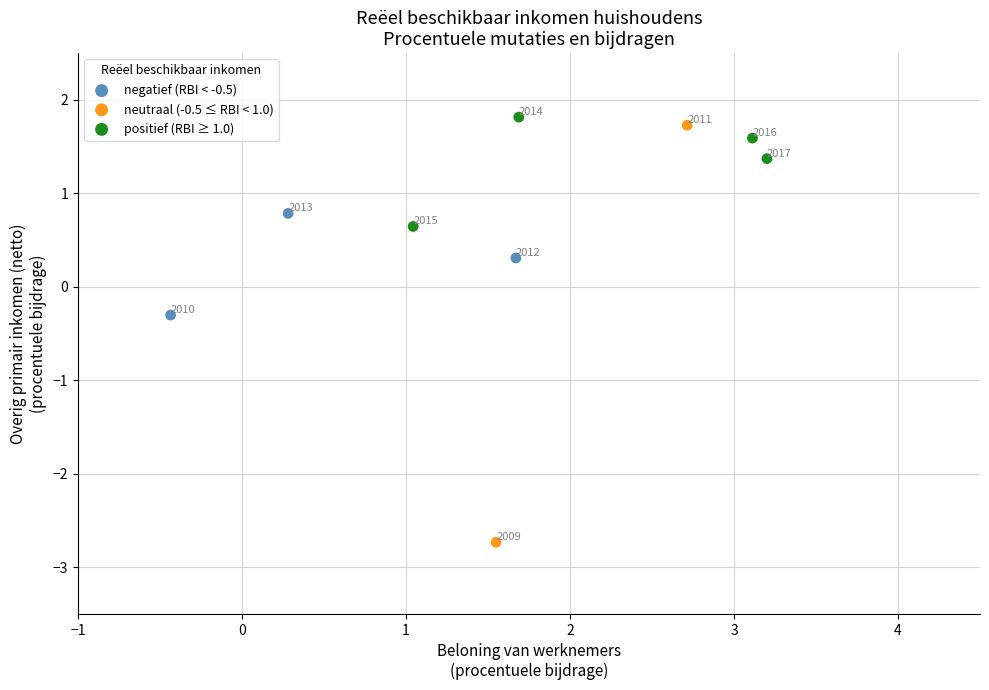

Which series contains the highest Y value?

positief (RBI ≥ 1.0)